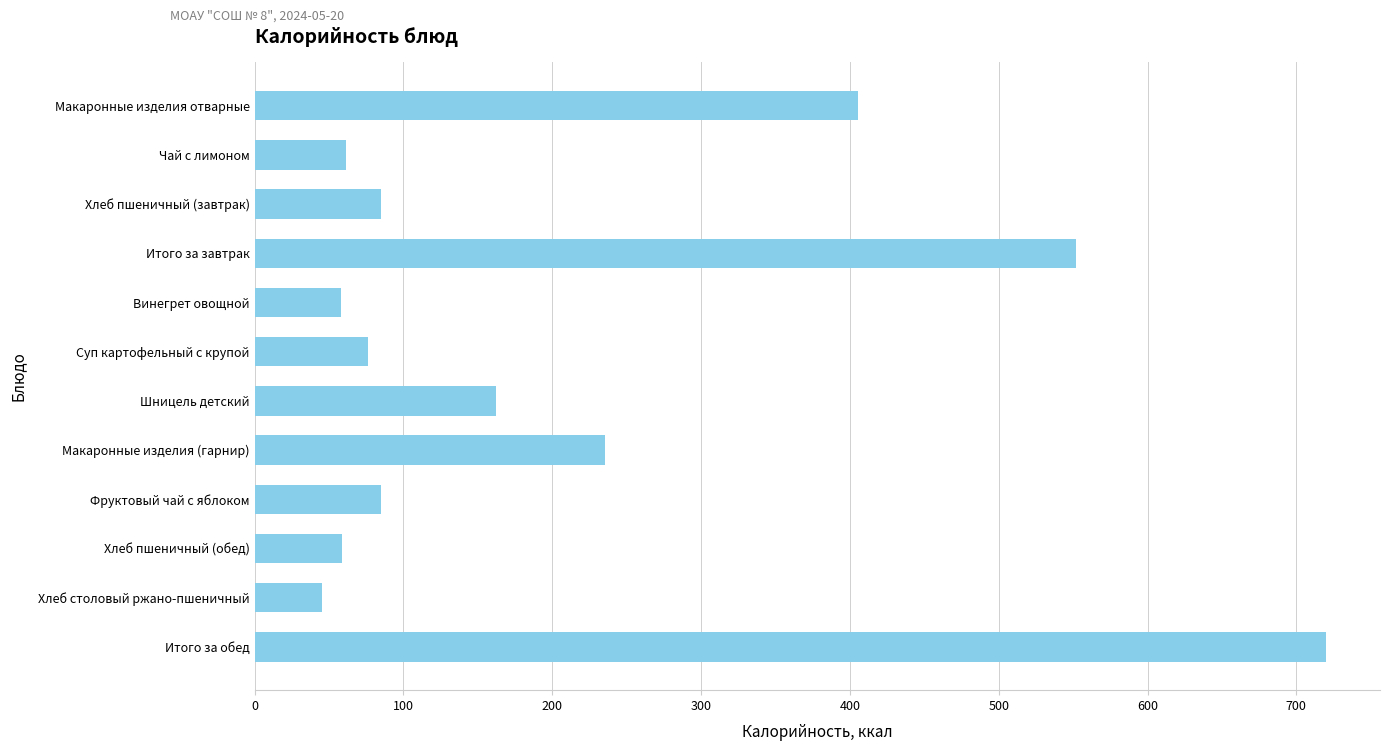

What is the change in value from Итого за завтрак to Суп картофельный с крупой?

-475.5